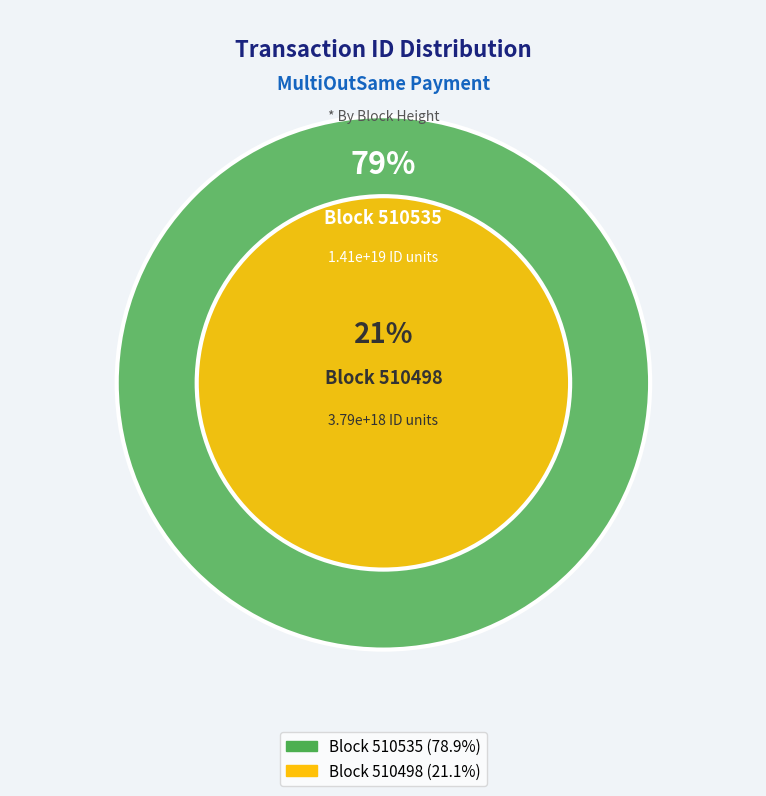

Which slice is the largest?

510535